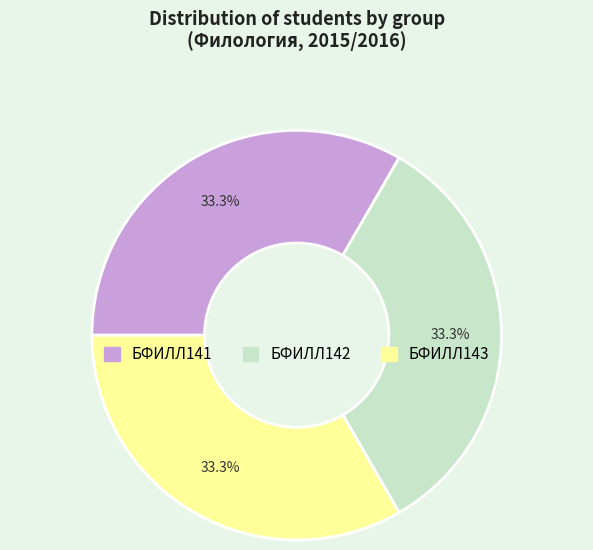

Is there any slice that represents more than half of the pie?

No